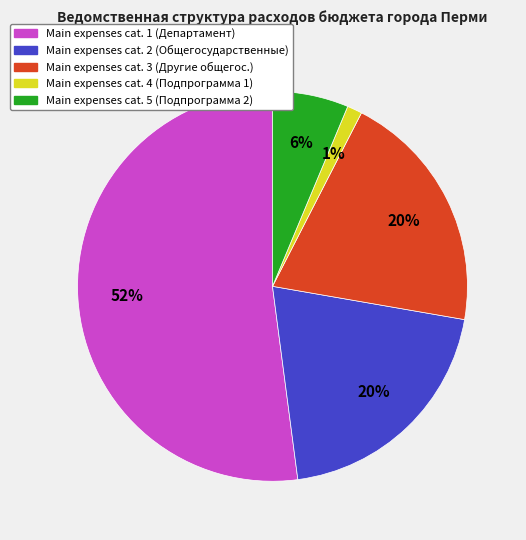

Is there a majority slice in this chart?

Yes